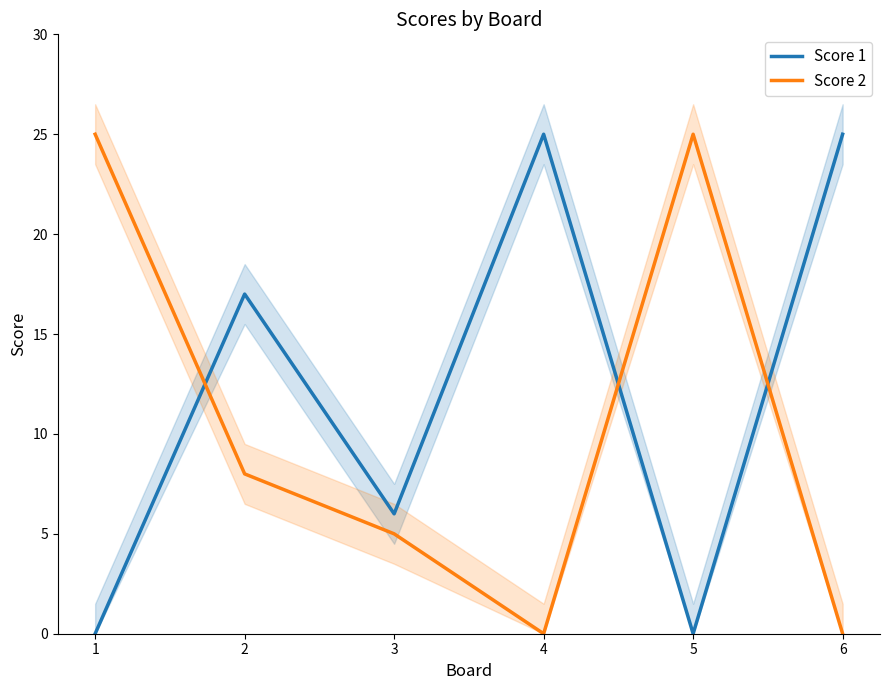

Which series has the largest total across all categories?

Score 1